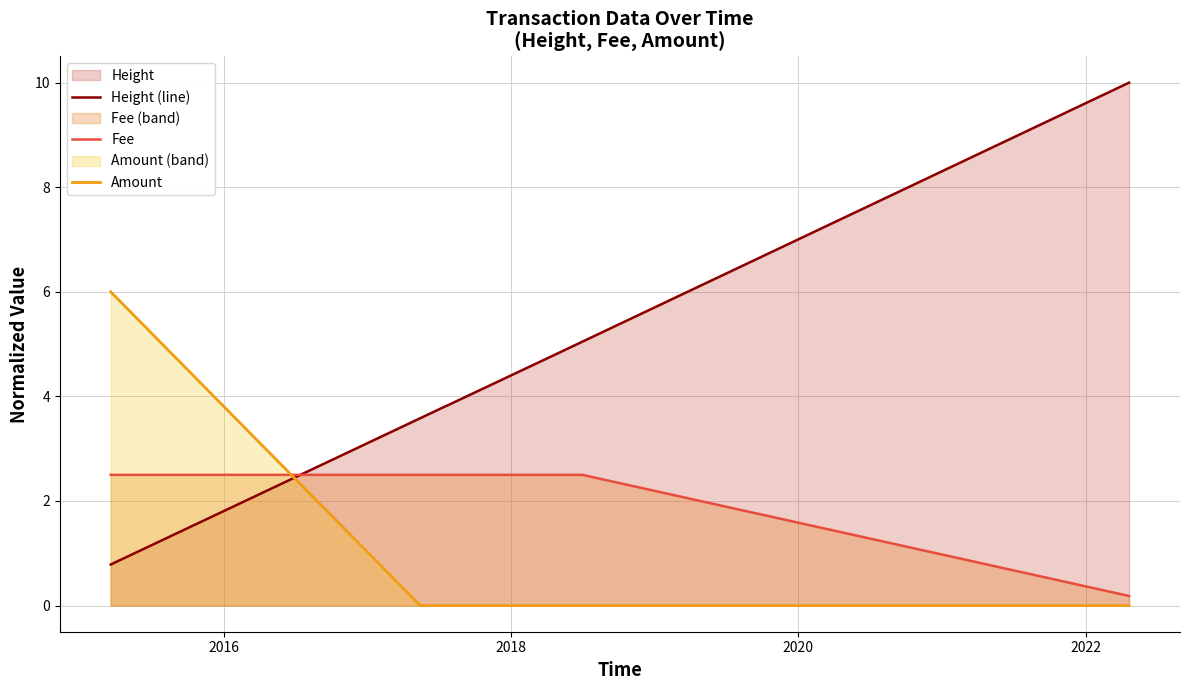

What is the value of the Fee point at the 5th from the left?

2.5